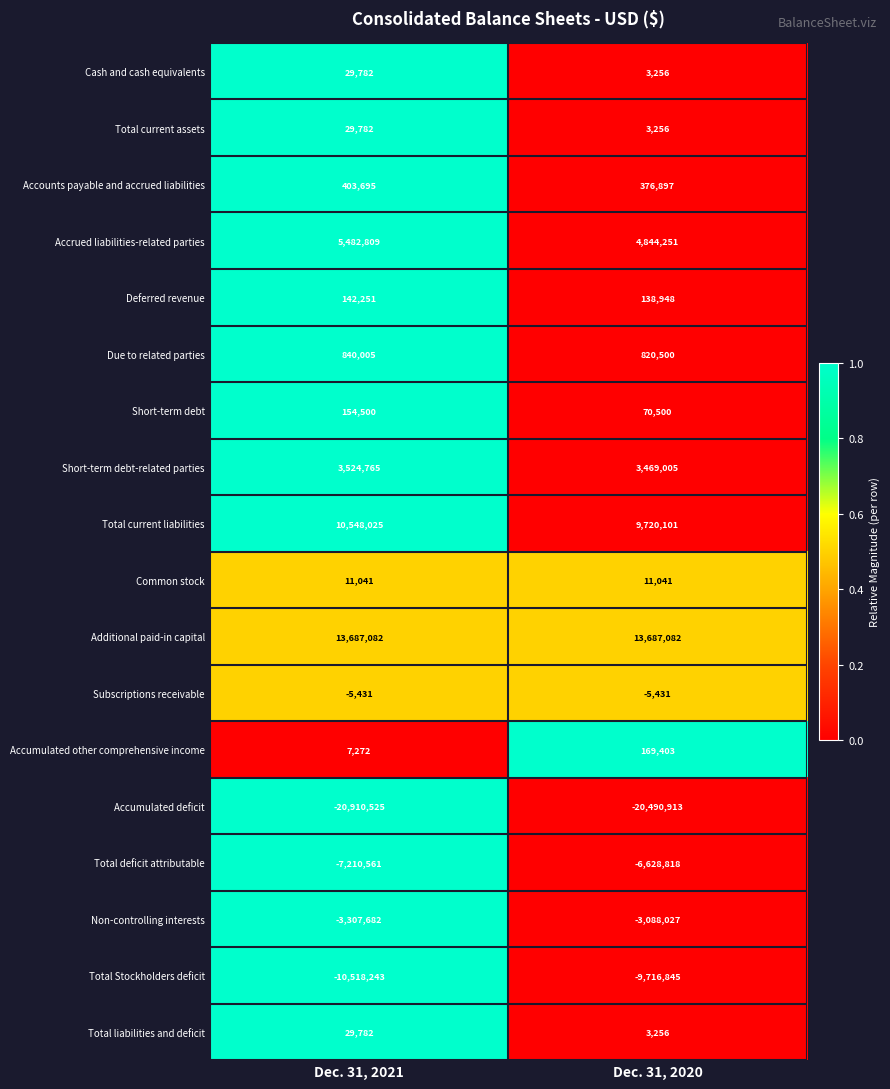

Which series has the largest total across all categories?

Additional paid-in capital